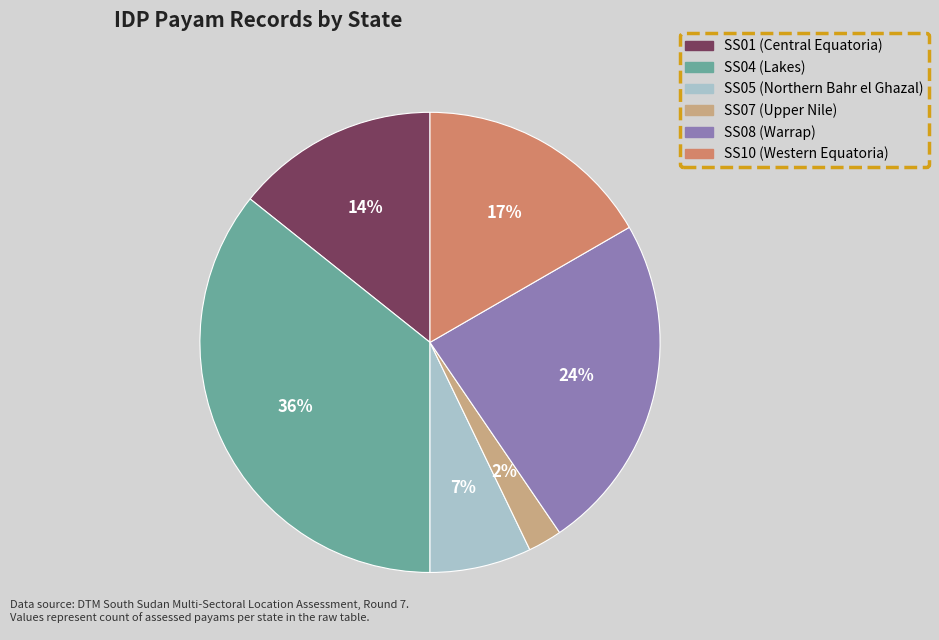

To the nearest percent, what percentage of the pie is SS01 (Central Equatoria)?

14%